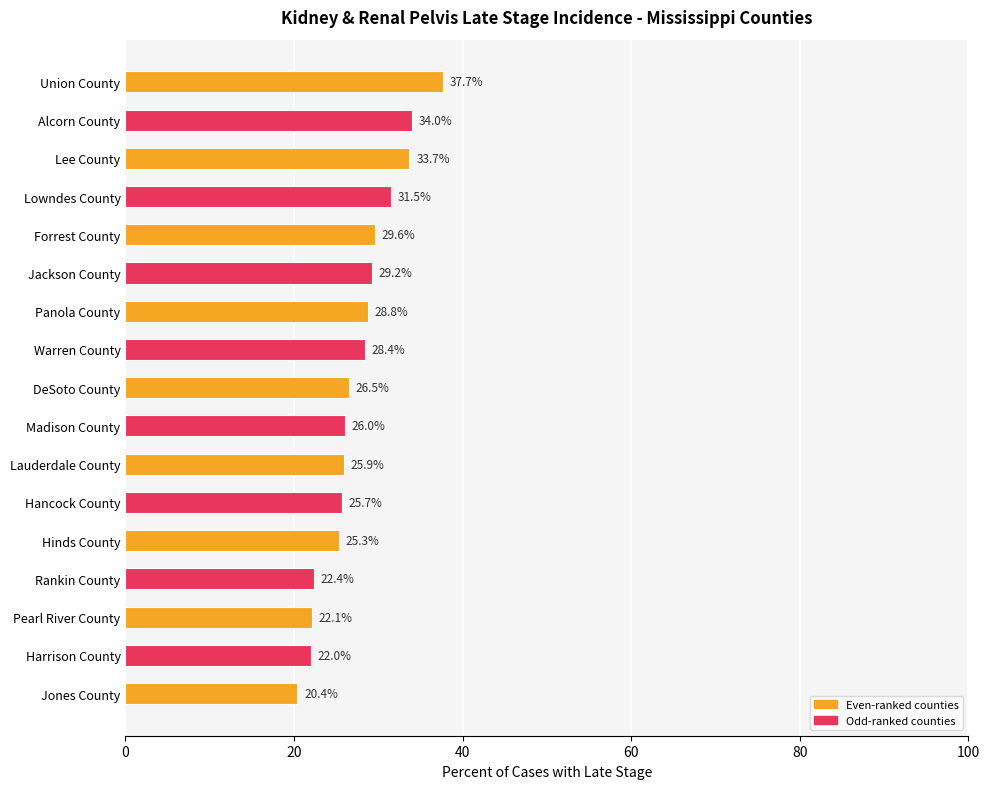

The chart shows a value of 26.0 at Madison County. True or false?

True